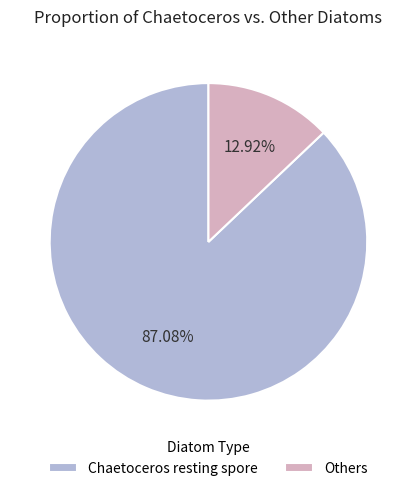

Rank the categories by value from highest to lowest.

Chaetoceros resting spore, Others